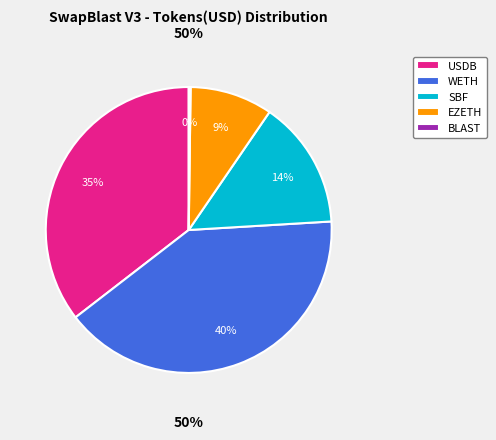

The BLAST slice represents 0% of the pie. True or false?

True